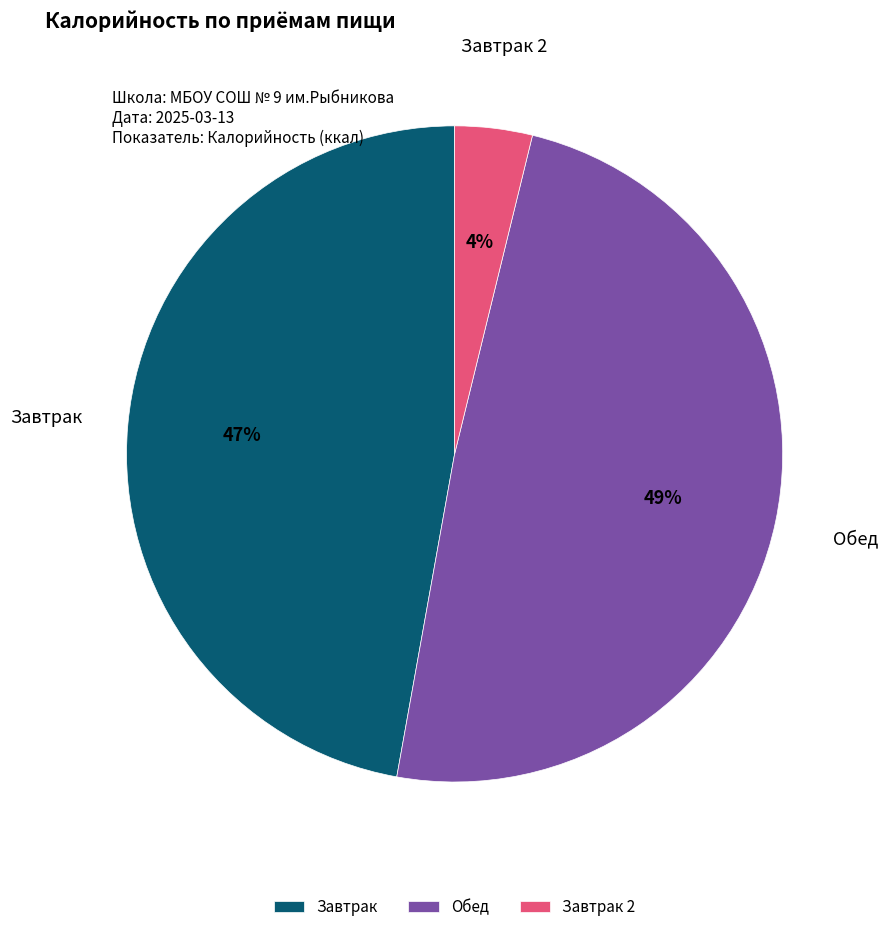

To the nearest percent, what is the difference between the Завтрак 2 and Обед slice percentages?

45%